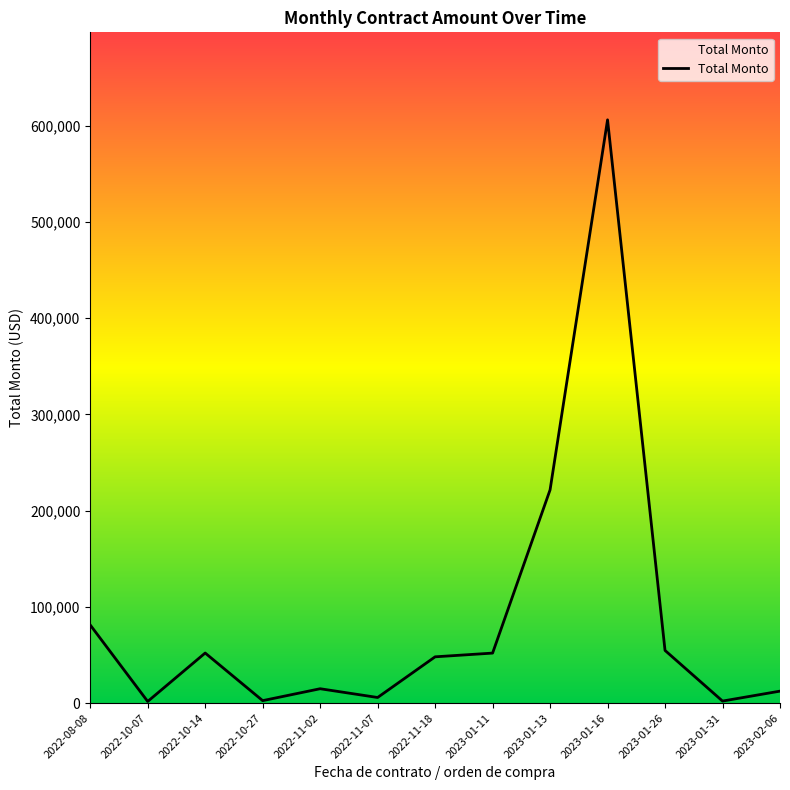

What is the difference between the second highest and second lowest values?

219484.9